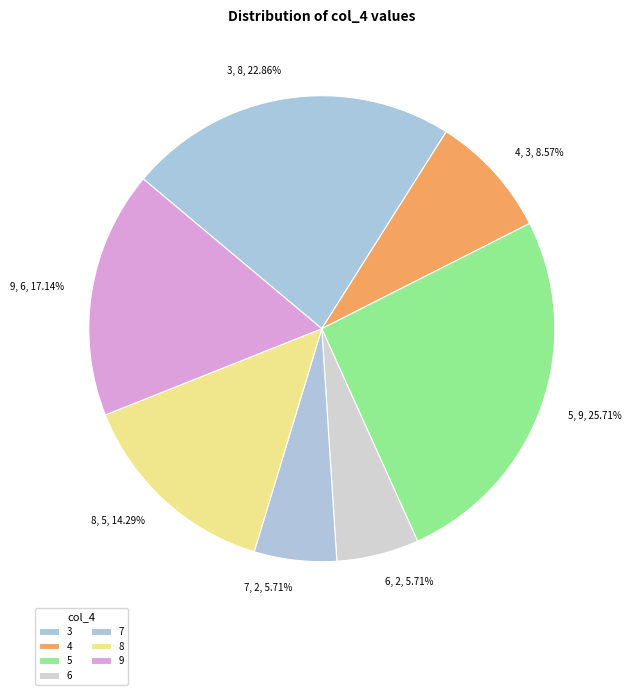

How many slices are in this pie chart?

7